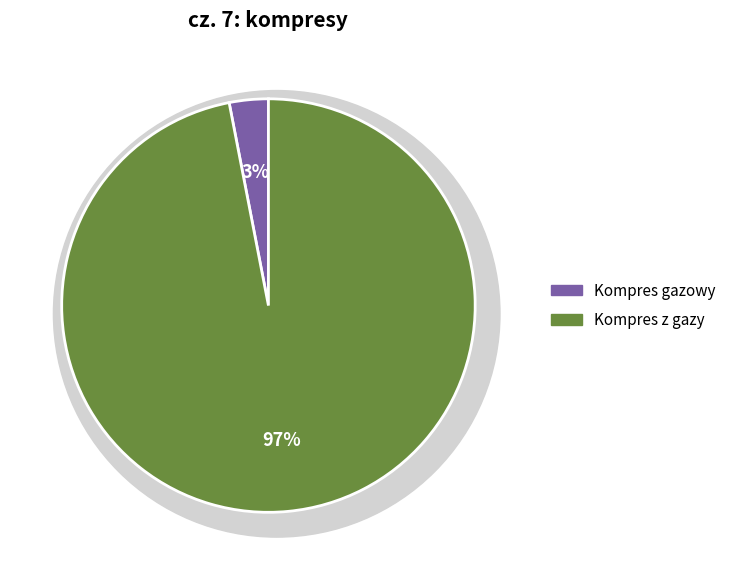

Which slice is the smallest?

Kompres gazowy